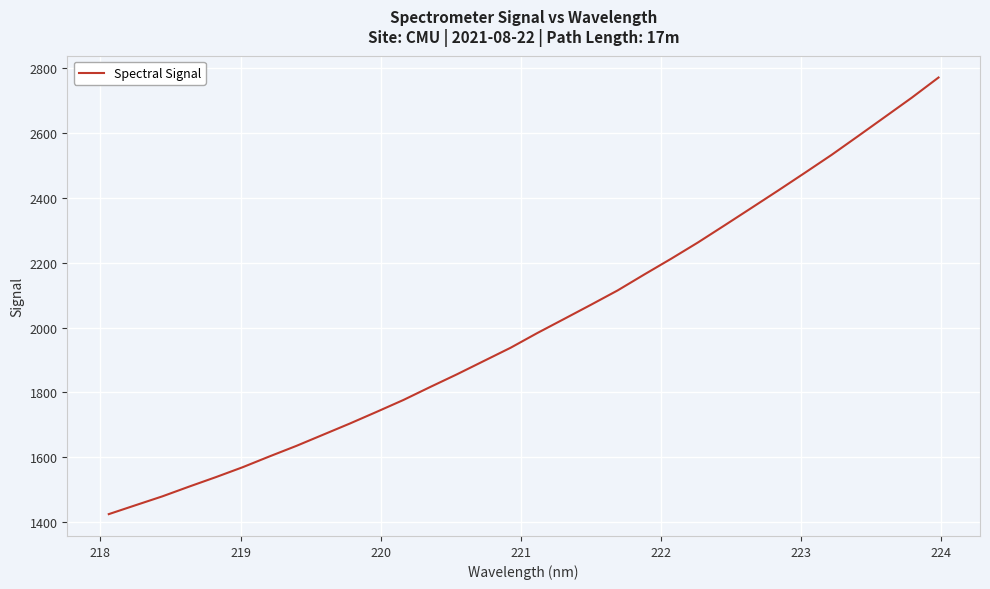

What is the difference between the maximum and minimum values?

1346.1